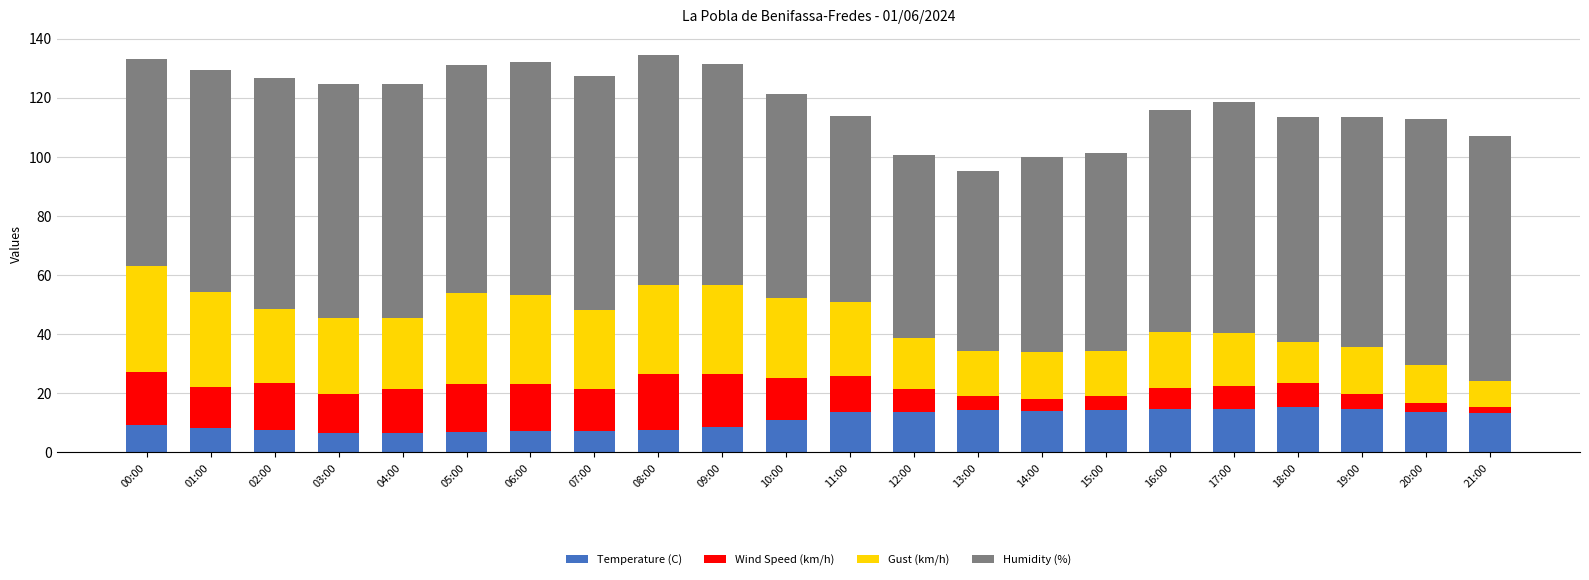

What is the average value of the Temperature (C) series?

11.0